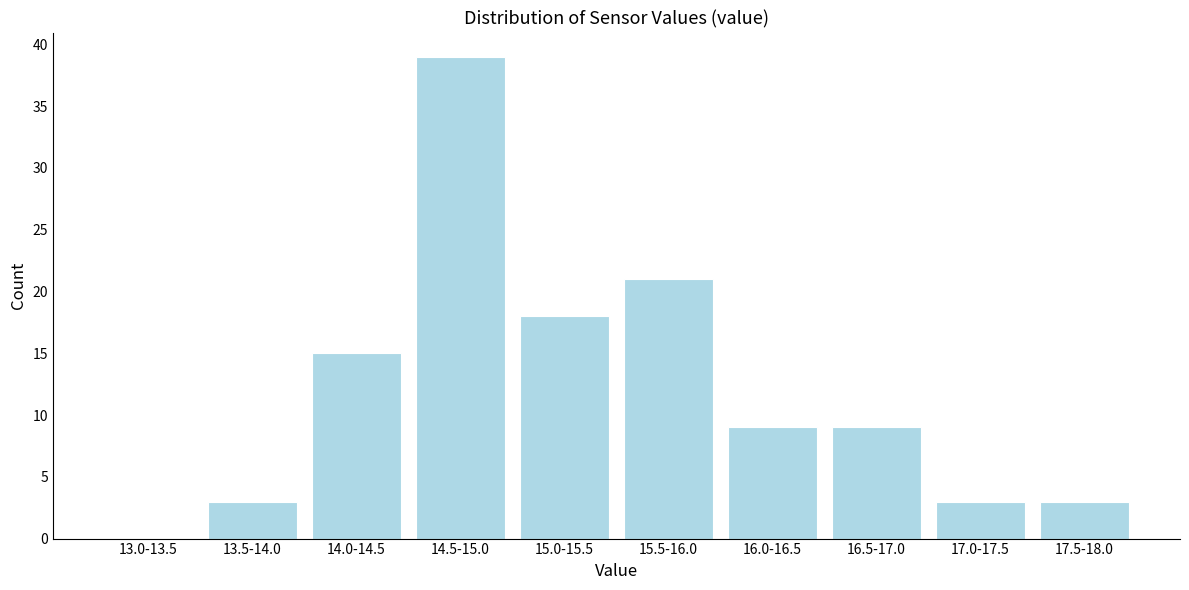

Reading left to right, transcribe all the data shown in this chart.

13.0-13.5=0	13.5-14.0=3	14.0-14.5=15	14.5-15.0=39	15.0-15.5=18	15.5-16.0=21	16.0-16.5=9	16.5-17.0=9	17.0-17.5=3	17.5-18.0=3